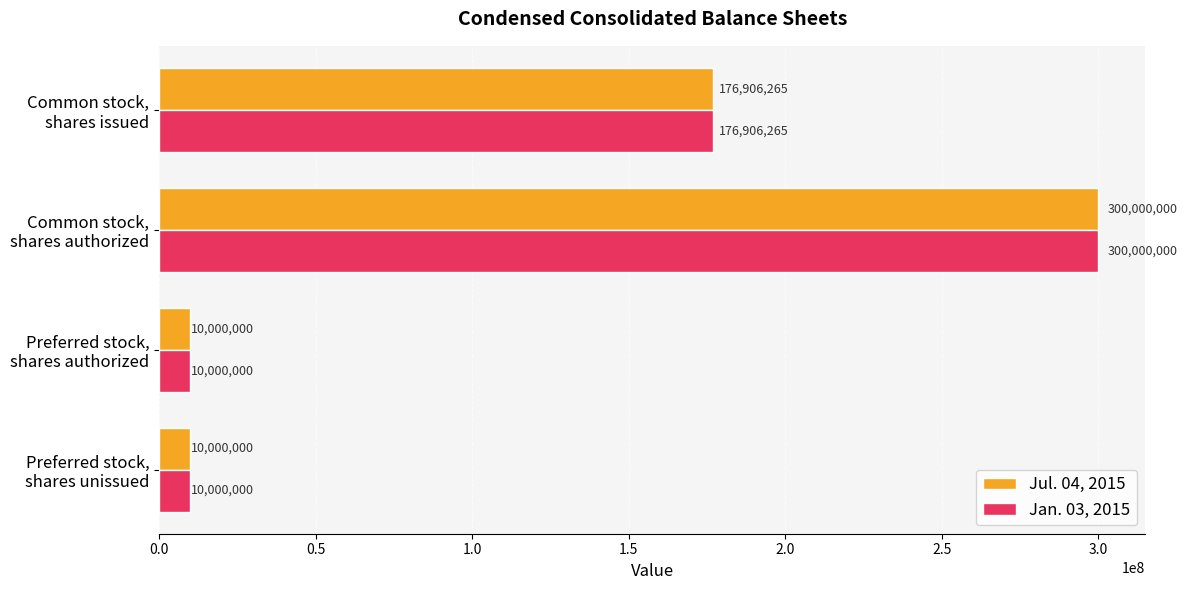

Count the Jul. 04, 2015 values in the range 10000000 to 300000000.

4